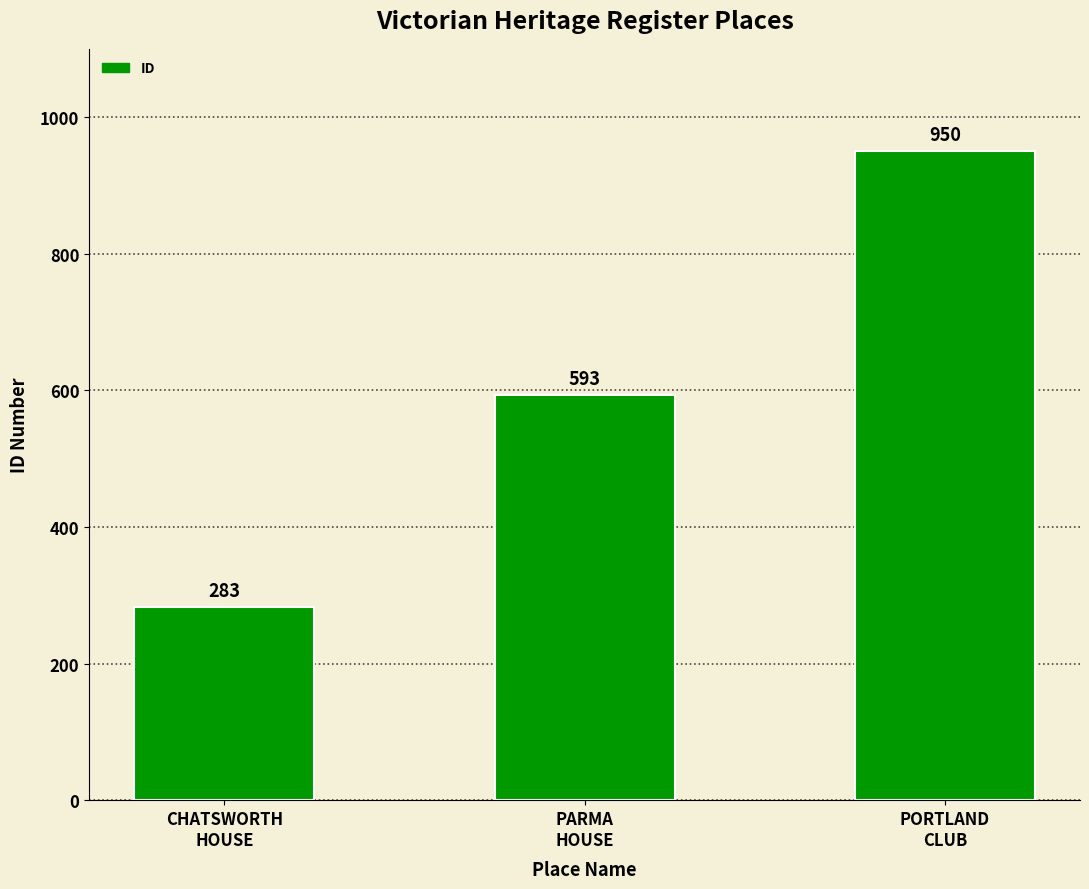

Count the values in the range 283 to 950.

3